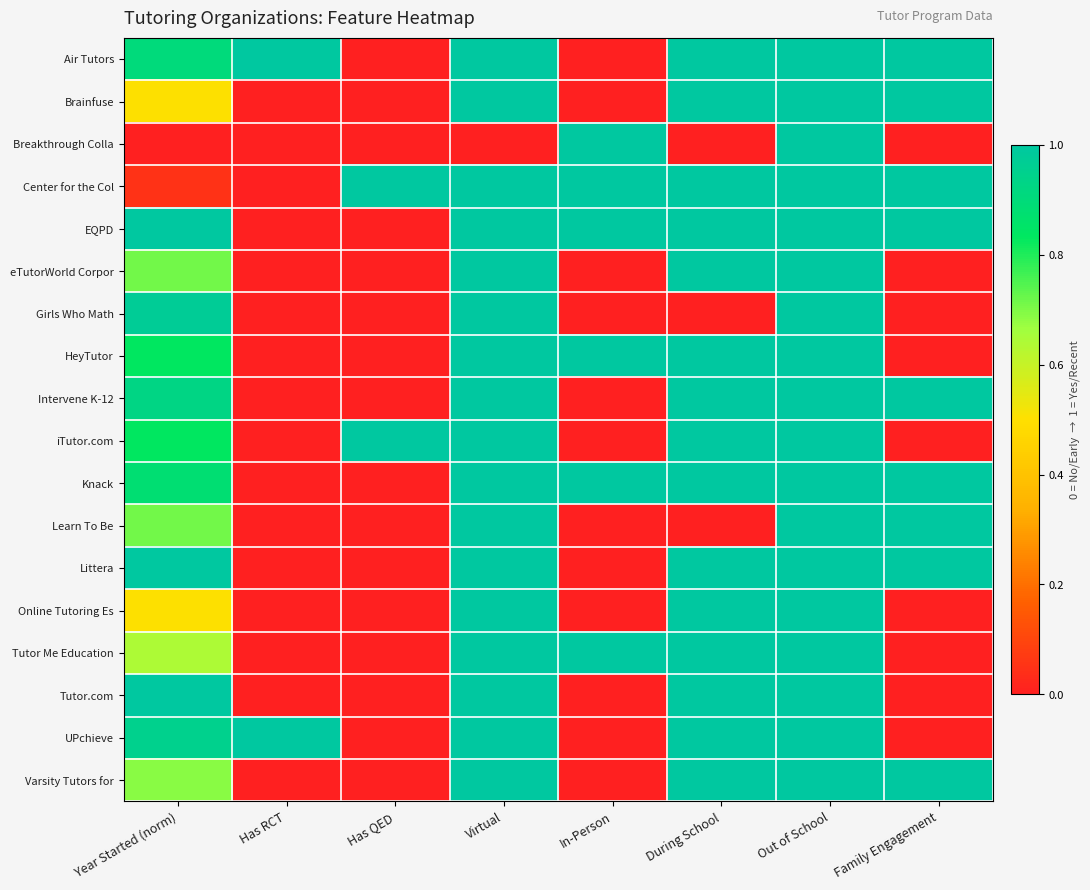

Reading left to right, what are all the values shown in this chart?

Air Tutors: Year Started (norm)=0.9	Has RCT=1.0	Has QED=0.0	Virtual=1.0	In-Person=0.0	During School=1.0	Out of School=1.0	Family Engagement=1.0
Brainfuse: Year Started (norm)=0.5	Has RCT=0.0	Has QED=0.0	Virtual=1.0	In-Person=0.0	During School=1.0	Out of School=1.0	Family Engagement=1.0
Breakthrough Colla: Year Started (norm)=0.0	Has RCT=0.0	Has QED=0.0	Virtual=0.0	In-Person=1.0	During School=0.0	Out of School=1.0	Family Engagement=0.0
Center for the Col: Year Started (norm)=0.0	Has RCT=0.0	Has QED=1.0	Virtual=1.0	In-Person=1.0	During School=1.0	Out of School=1.0	Family Engagement=1.0
EQPD: Year Started (norm)=1.0	Has RCT=0.0	Has QED=0.0	Virtual=1.0	In-Person=1.0	During School=1.0	Out of School=1.0	Family Engagement=1.0
eTutorWorld Corpor: Year Started (norm)=0.7	Has RCT=0.0	Has QED=0.0	Virtual=1.0	In-Person=0.0	During School=1.0	Out of School=1.0	Family Engagement=0.0
Girls Who Math: Year Started (norm)=1.0	Has RCT=0.0	Has QED=0.0	Virtual=1.0	In-Person=0.0	During School=0.0	Out of School=1.0	Family Engagement=0.0
HeyTutor: Year Started (norm)=0.8	Has RCT=0.0	Has QED=0.0	Virtual=1.0	In-Person=1.0	During School=1.0	Out of School=1.0	Family Engagement=0.0
Intervene K-12: Year Started (norm)=0.9	Has RCT=0.0	Has QED=0.0	Virtual=1.0	In-Person=0.0	During School=1.0	Out of School=1.0	Family Engagement=1.0
iTutor.com: Year Started (norm)=0.8	Has RCT=0.0	Has QED=1.0	Virtual=1.0	In-Person=0.0	During School=1.0	Out of School=1.0	Family Engagement=0.0
Knack: Year Started (norm)=0.9	Has RCT=0.0	Has QED=0.0	Virtual=1.0	In-Person=1.0	During School=1.0	Out of School=1.0	Family Engagement=1.0
Learn To Be: Year Started (norm)=0.7	Has RCT=0.0	Has QED=0.0	Virtual=1.0	In-Person=0.0	During School=0.0	Out of School=1.0	Family Engagement=1.0
Littera: Year Started (norm)=1.0	Has RCT=0.0	Has QED=0.0	Virtual=1.0	In-Person=0.0	During School=1.0	Out of School=1.0	Family Engagement=1.0
Online Tutoring Es: Year Started (norm)=0.5	Has RCT=0.0	Has QED=0.0	Virtual=1.0	In-Person=0.0	During School=1.0	Out of School=1.0	Family Engagement=0.0
Tutor Me Education: Year Started (norm)=0.6	Has RCT=0.0	Has QED=0.0	Virtual=1.0	In-Person=1.0	During School=1.0	Out of School=1.0	Family Engagement=0.0
Tutor.com: Year Started (norm)=1.0	Has RCT=0.0	Has QED=0.0	Virtual=1.0	In-Person=0.0	During School=1.0	Out of School=1.0	Family Engagement=0.0
UPchieve: Year Started (norm)=1.0	Has RCT=1.0	Has QED=0.0	Virtual=1.0	In-Person=0.0	During School=1.0	Out of School=1.0	Family Engagement=0.0
Varsity Tutors for: Year Started (norm)=0.7	Has RCT=0.0	Has QED=0.0	Virtual=1.0	In-Person=0.0	During School=1.0	Out of School=1.0	Family Engagement=1.0